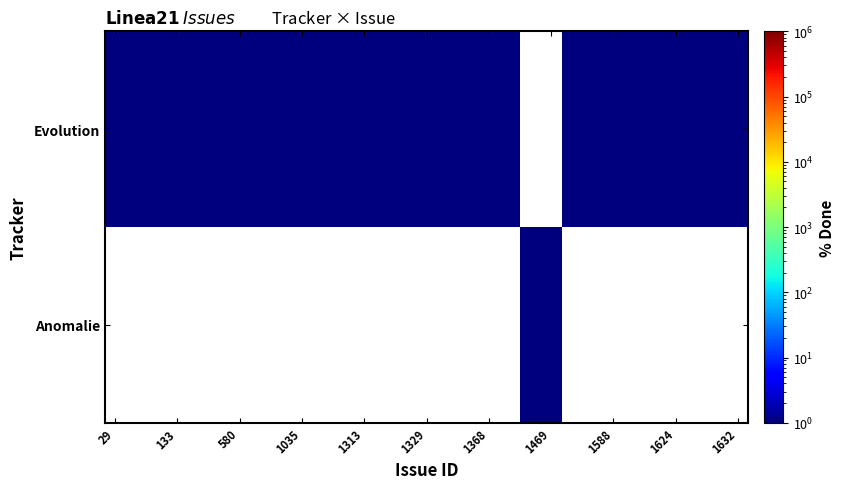

Reading left to right, list all the values displayed in this chart.

Anomalie: 0	0	0	0	0	0	0	0	0	0	0	0	0	0	0	0	0	0	0	0	1	1	0	0	0	0	0	0	0	0	0
Evolution: 1	1	1	1	1	1	1	1	1	1	1	1	1	1	1	1	1	1	1	1	0	0	1	1	1	1	1	1	1	1	1